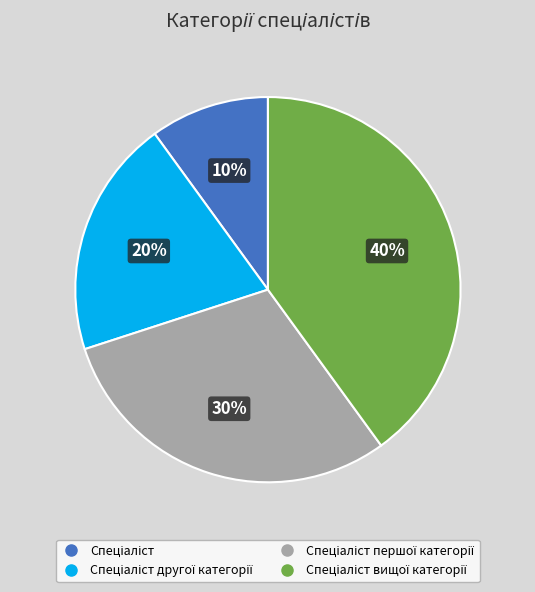

Does any single category account for the majority?

No